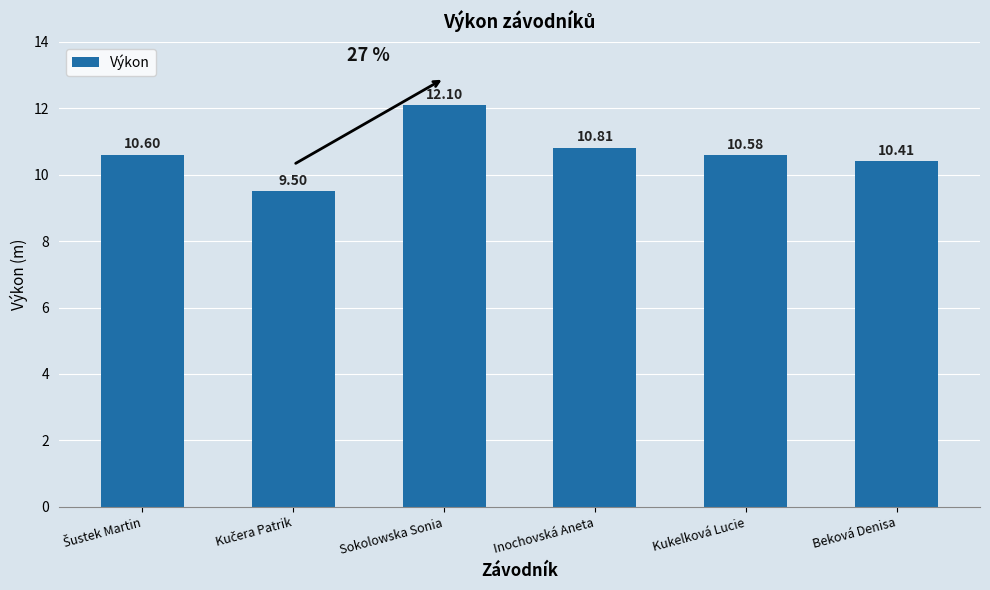

Count the number of values greater than 10.

5